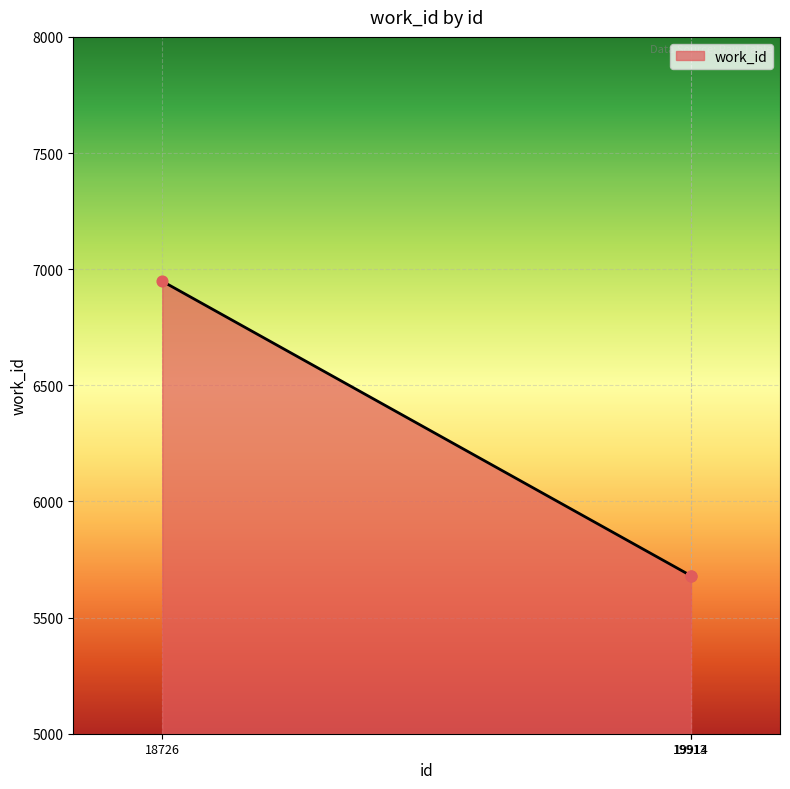

Approximately how many times larger is the value at 19914 compared to 18726?

0.8